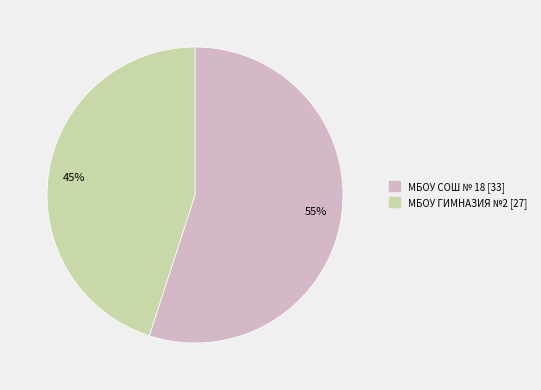

How many slices are in this pie chart?

2